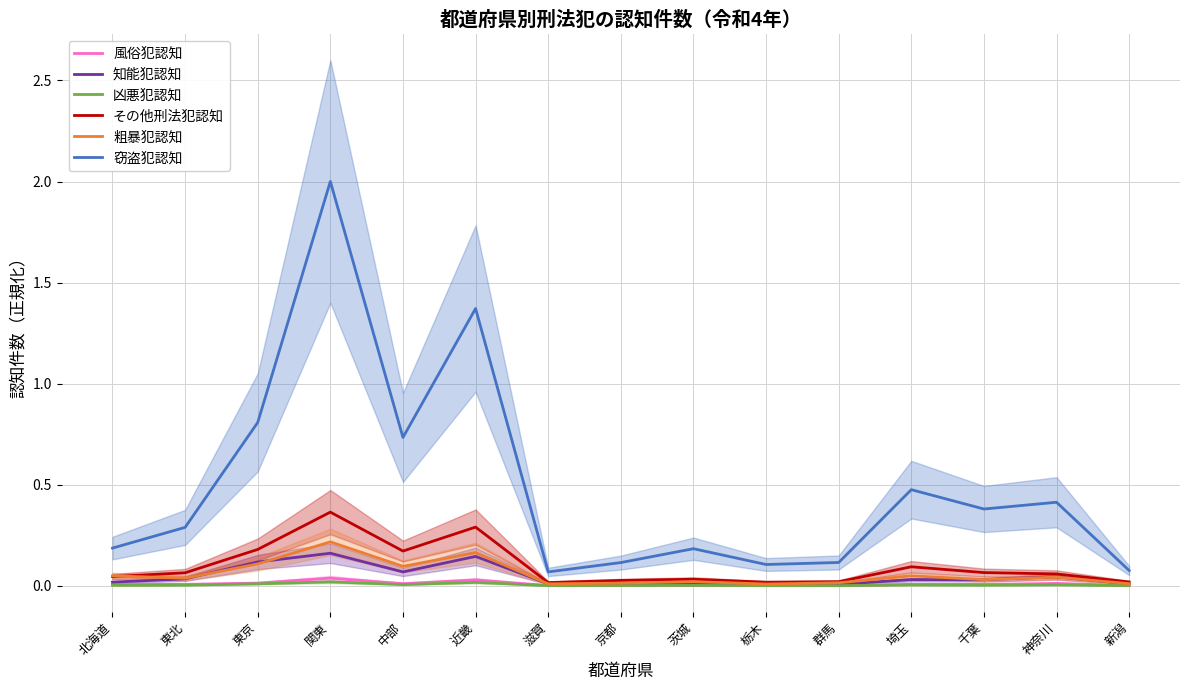

Rank the series at 神奈川 from lowest to highest value.

凶悪犯認知, 風俗犯認知, 粗暴犯認知, 知能犯認知, その他刑法犯認知, 窃盗犯認知